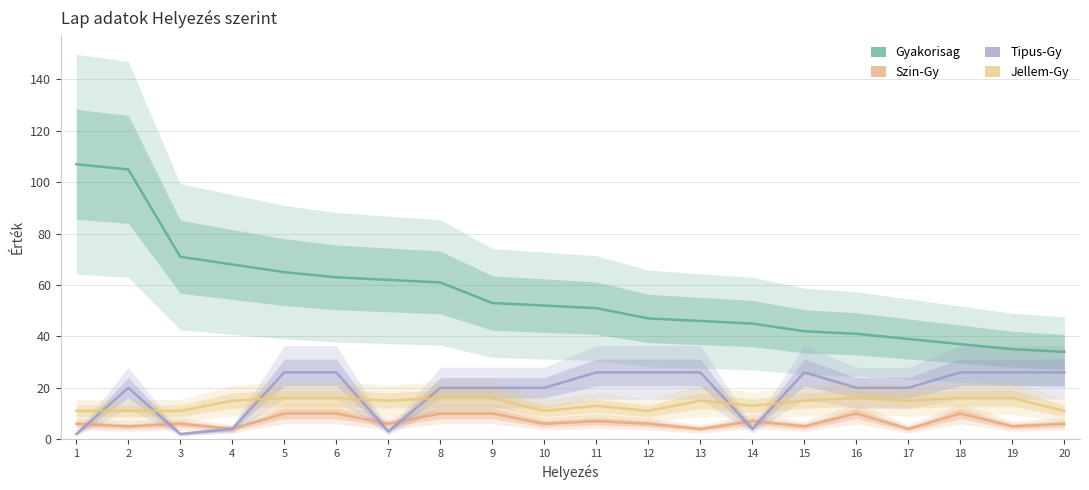

Where do Tipus-Gy and Szin-Gy first cross each other?

1 and 2